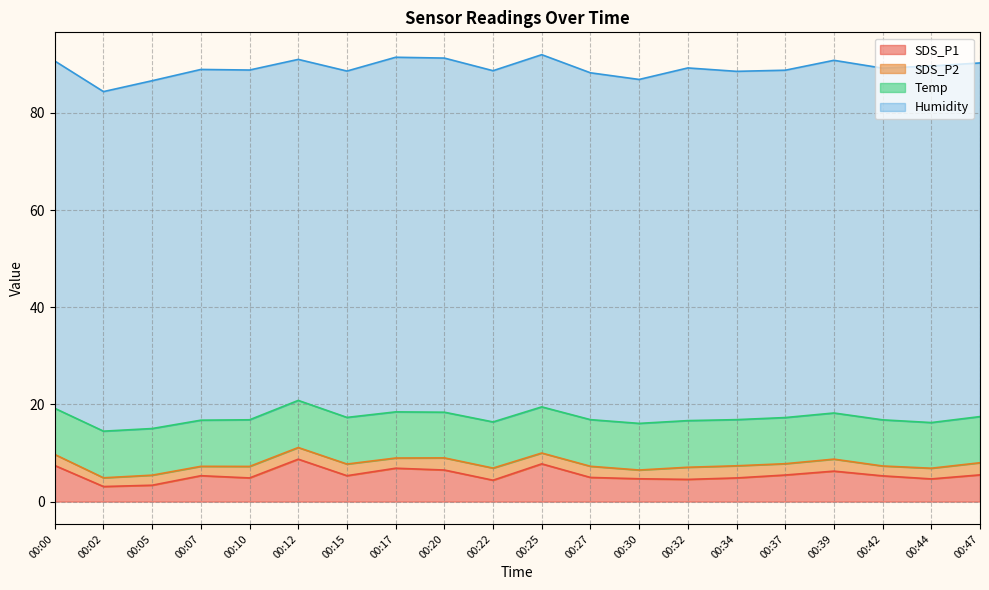

List the labels in order of Temp value, smallest first.

00:20, 00:44, 00:00, 00:07, 00:17, 00:22, 00:25, 00:34, 00:37, 00:39, 00:42, 00:47, 00:02, 00:05, 00:10, 00:15, 00:27, 00:30, 00:32, 00:12